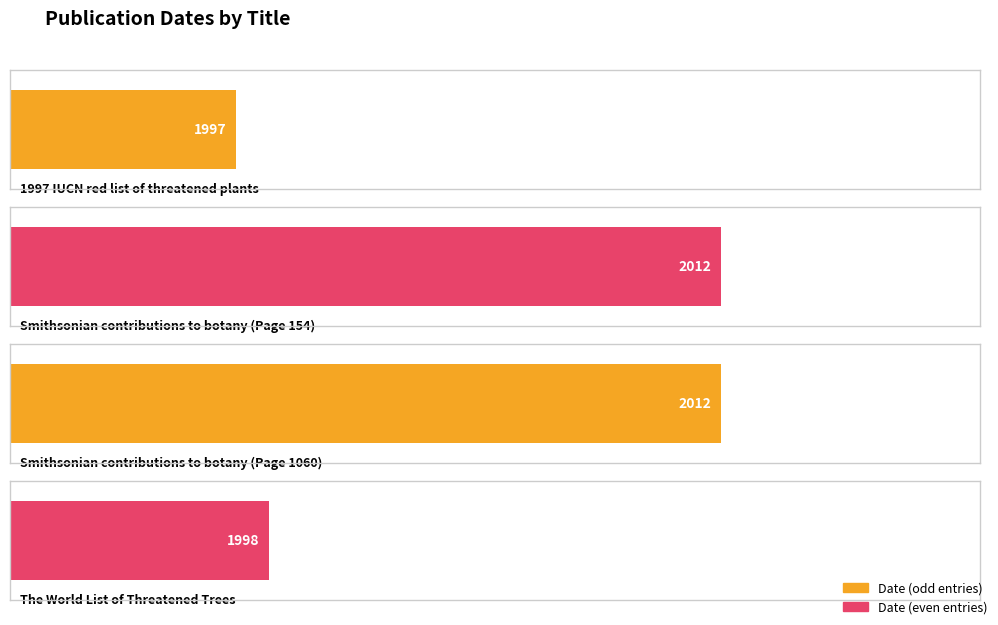

What is the sum of all values?

8019